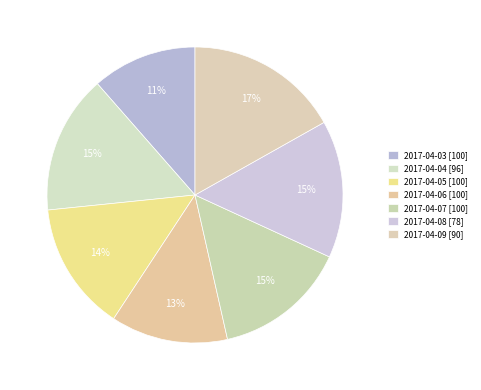

How many slices are in this pie chart?

7